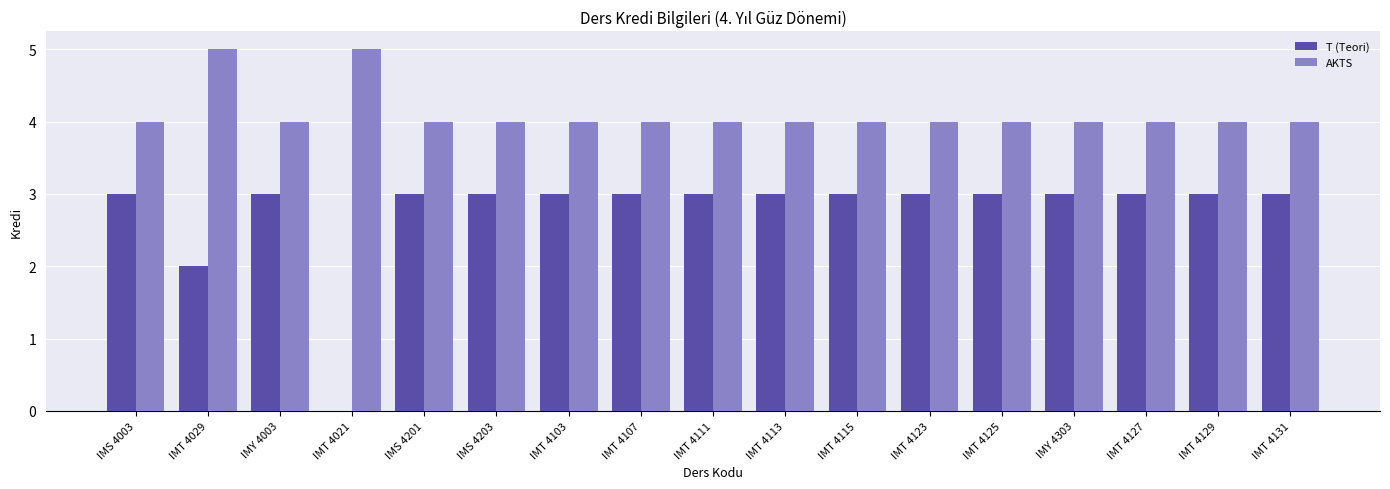

What is the greatest value displayed?

5